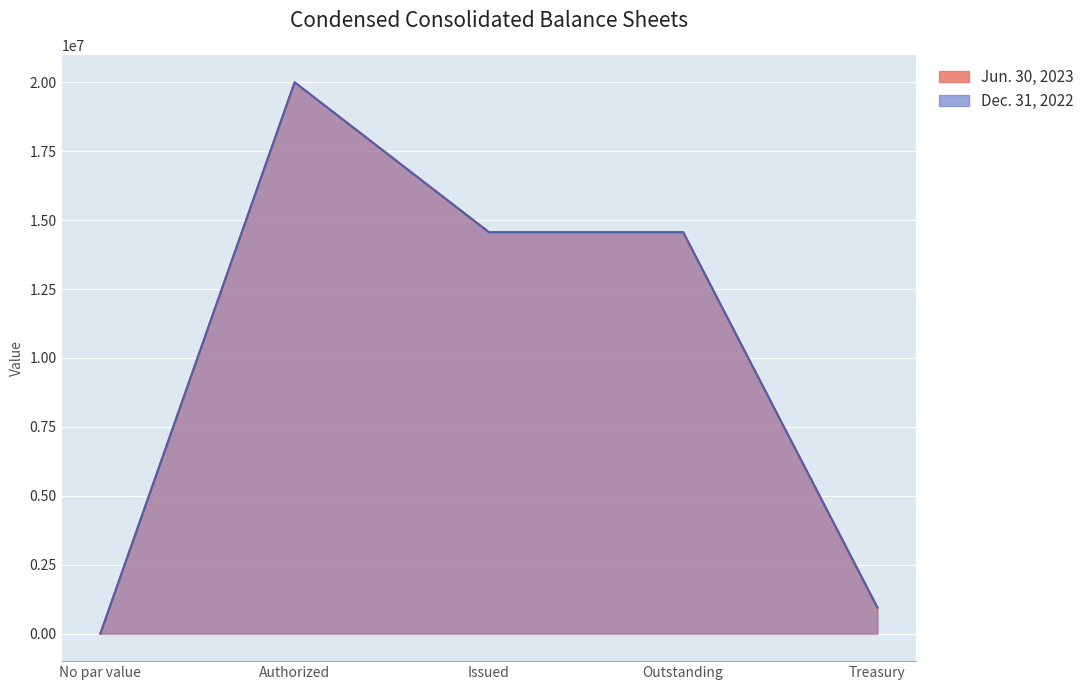

How many positive values does the Jun. 30, 2023 series have?

4